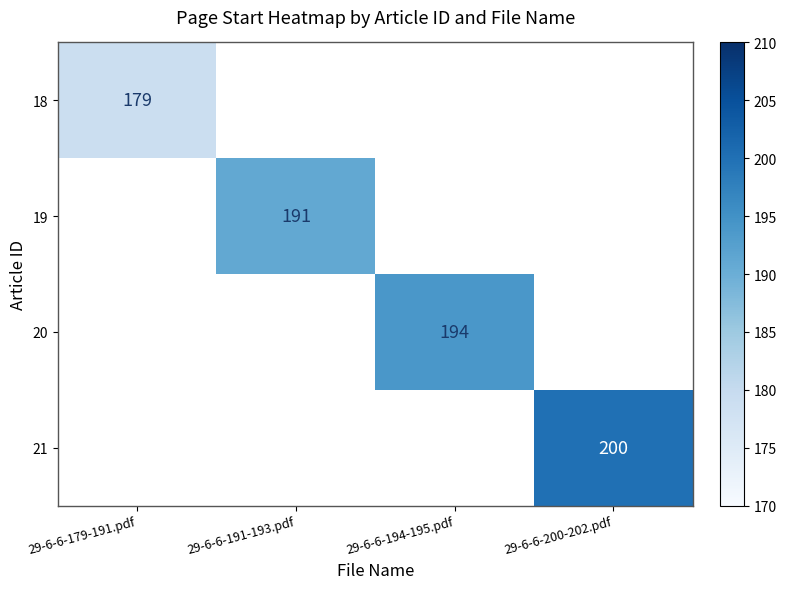

Is it true that 21 equals 123 at 29-6-6-200-202.pdf?

False